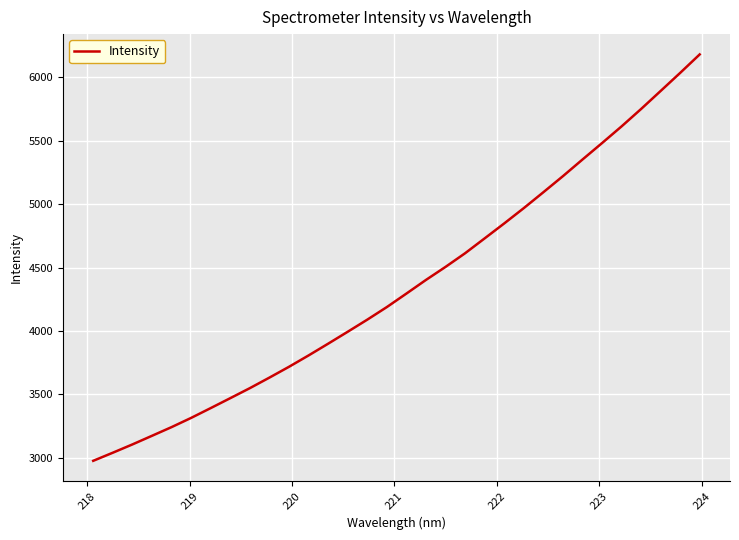

What is the difference between the maximum and minimum values?

3205.0